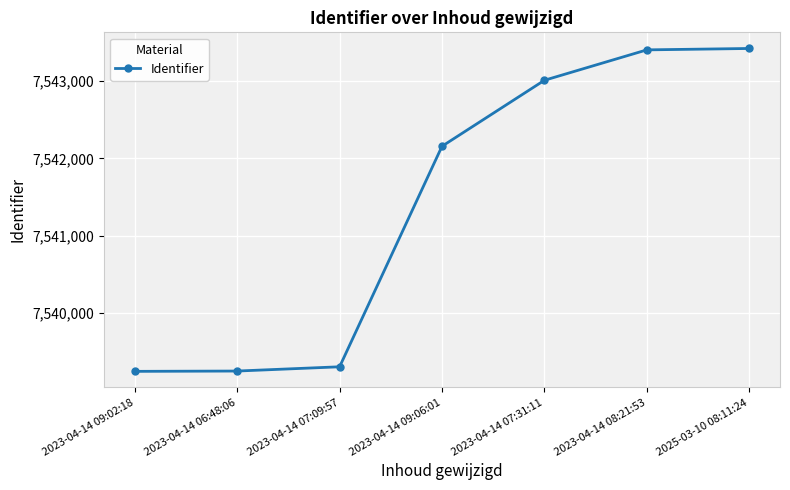

What is the label of the 6th point from the right?

2023-04-14 06:48:06